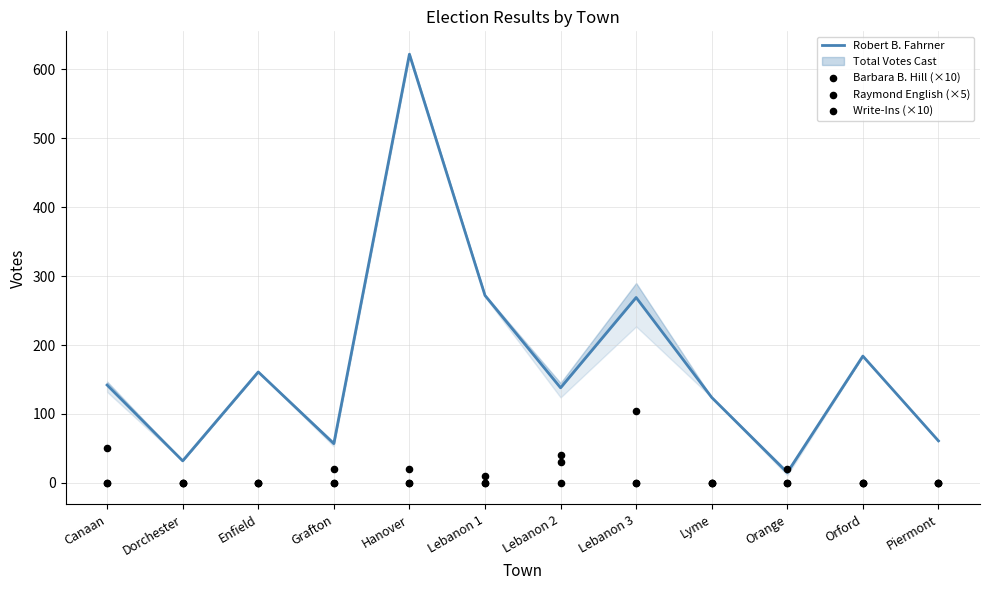

At how many categories does at least one series exceed 436?

1